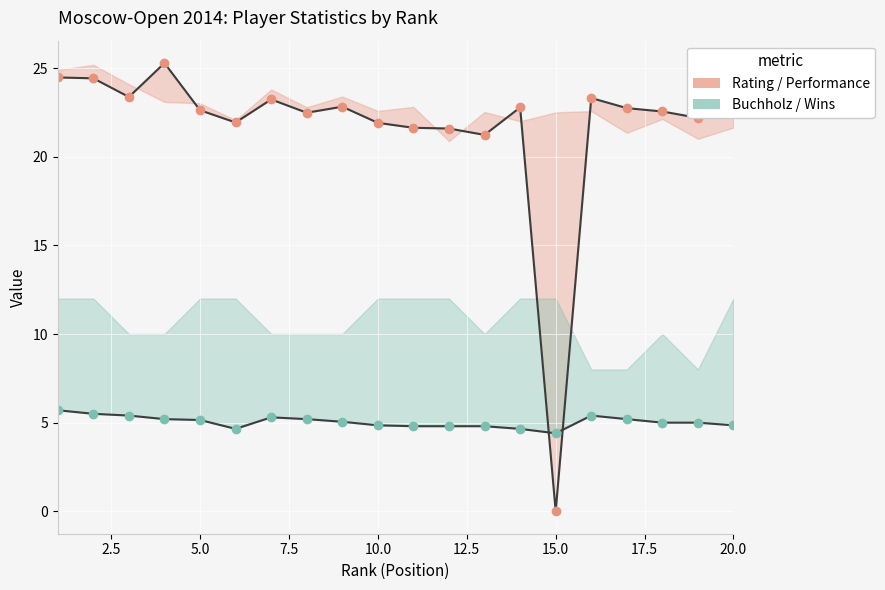

Between 10.0 and 17.5, which series saw the biggest shift?

Rating (÷100)